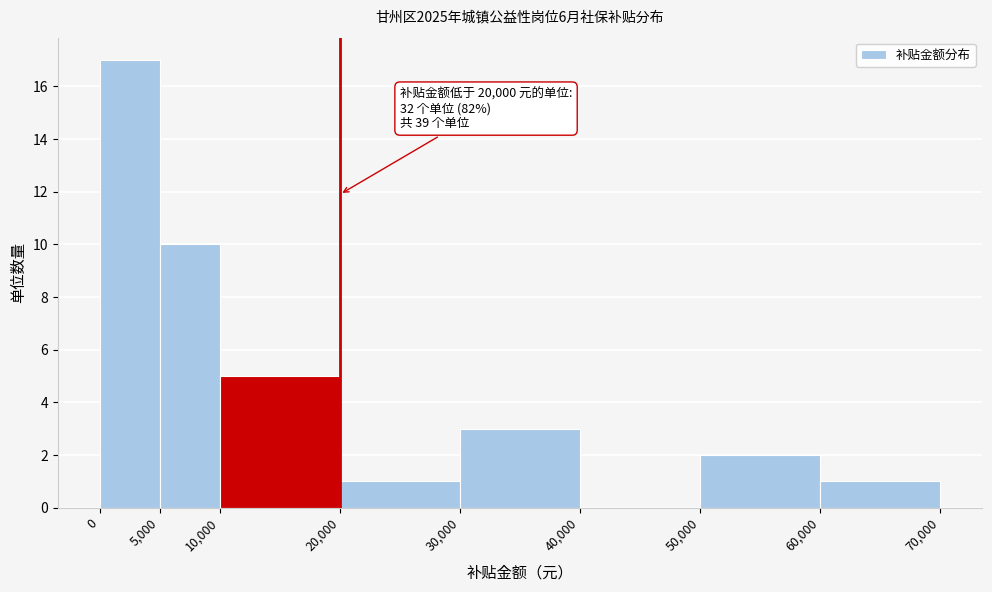

Which range on the x-axis has the tallest bar?

0 to 5,000